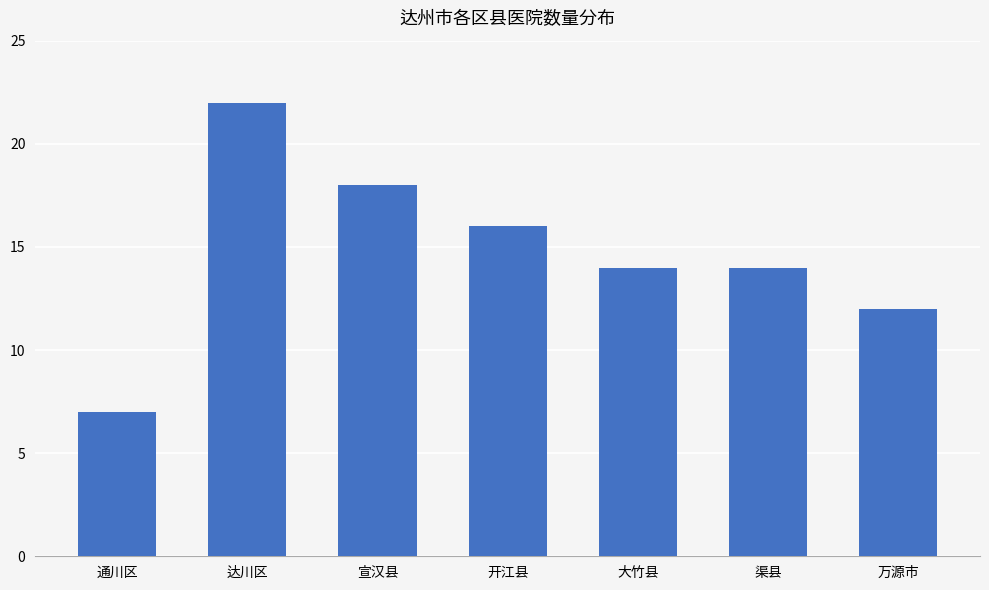

What is the minimum value shown in the chart?

7